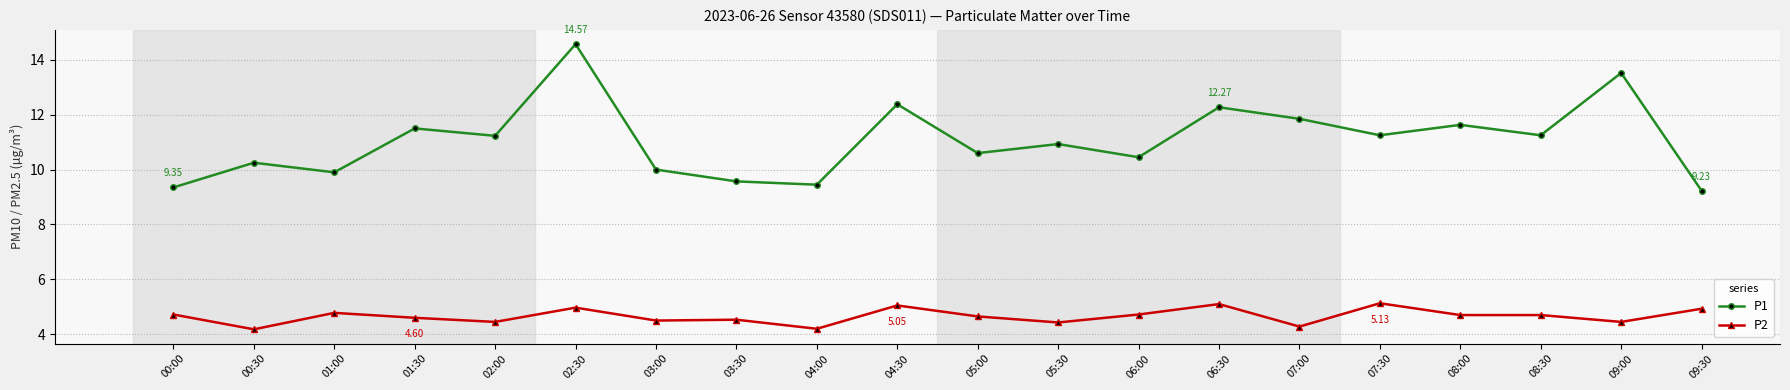

What are all the series names shown in the legend?

P1, P2